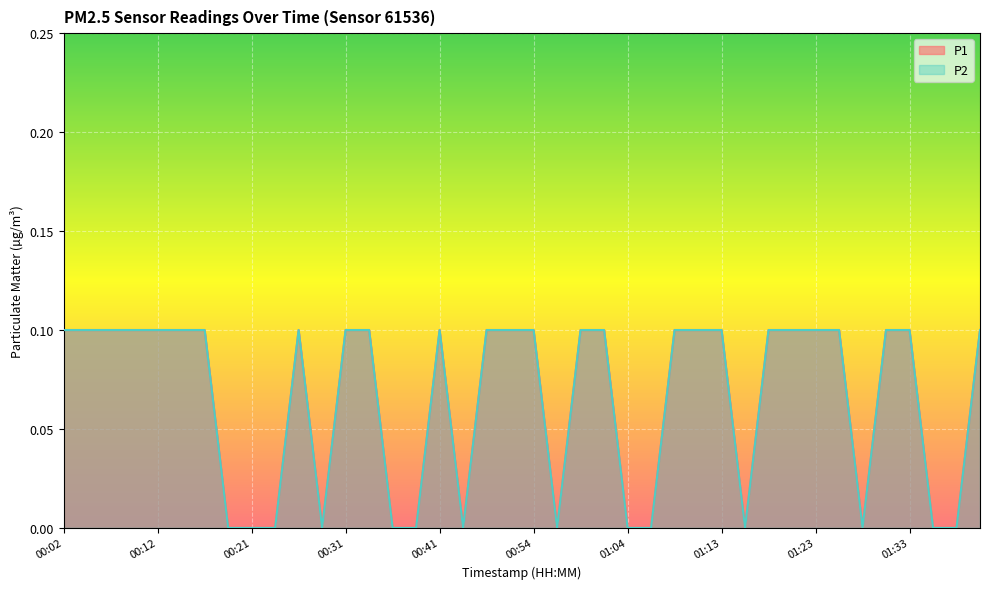

Is it true that P1 equals 0.1 at 00:07?

True